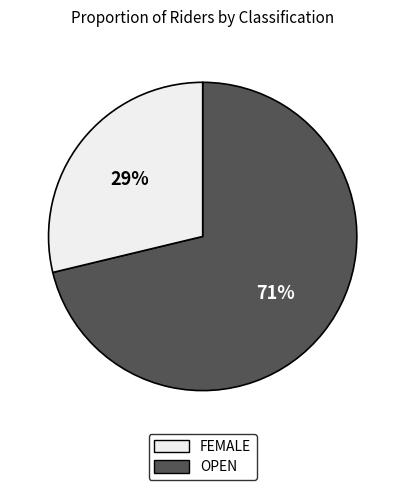

Is there any slice that represents more than half of the pie?

Yes